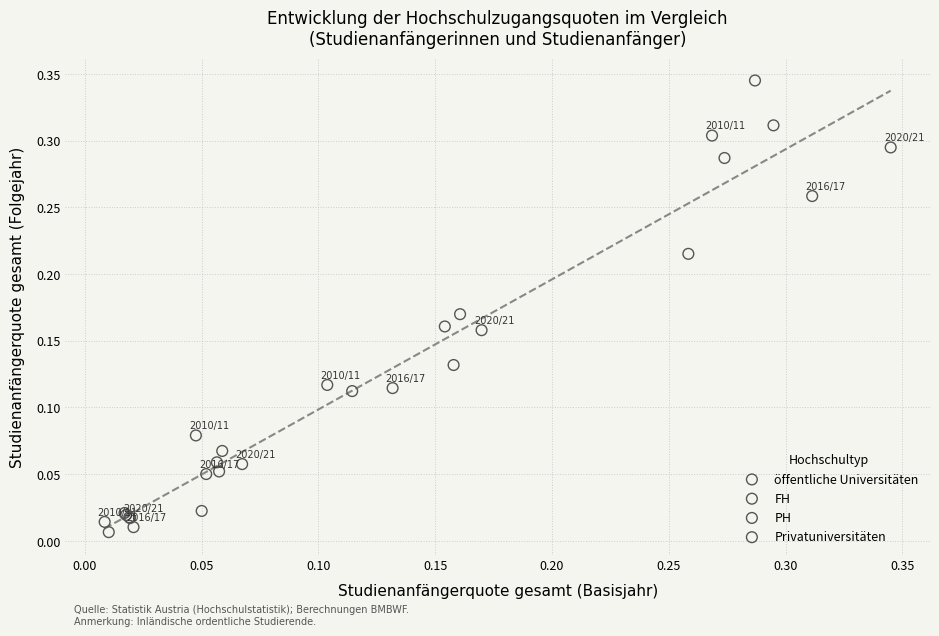

Which series reaches the maximum Y coordinate?

öffentliche Universitäten